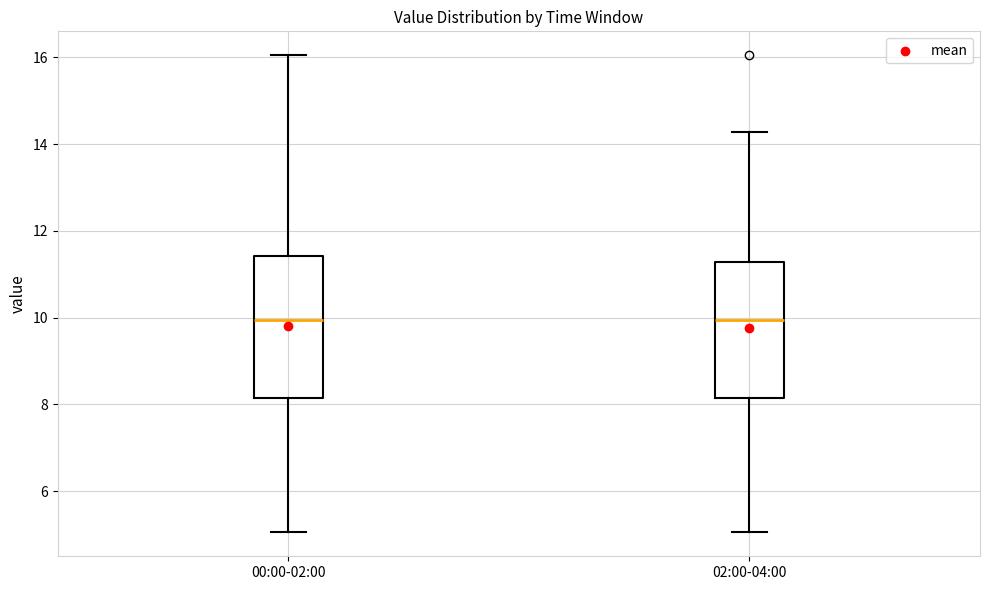

Reading left to right, read every box against the y-axis: the position of its median line, the range the box covers, and the ends of its whiskers. The values are not printed on the chart, so give them approximately, as read against the axis.

00:00-02:00: median 10.0, box 8.2 to 11.4, whiskers 5.0 to 16.0
02:00-04:00: median 10.0, box 8.2 to 11.2, whiskers 5.0 to 14.2